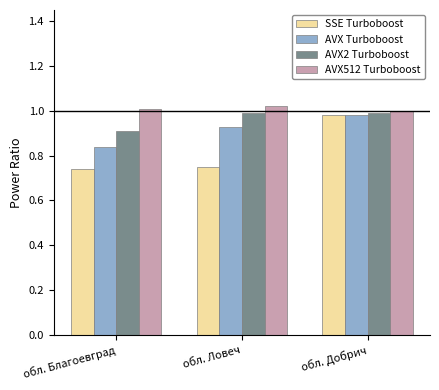

At which label does AVX2 Turboboost reach its minimum?

обл. Благоевград